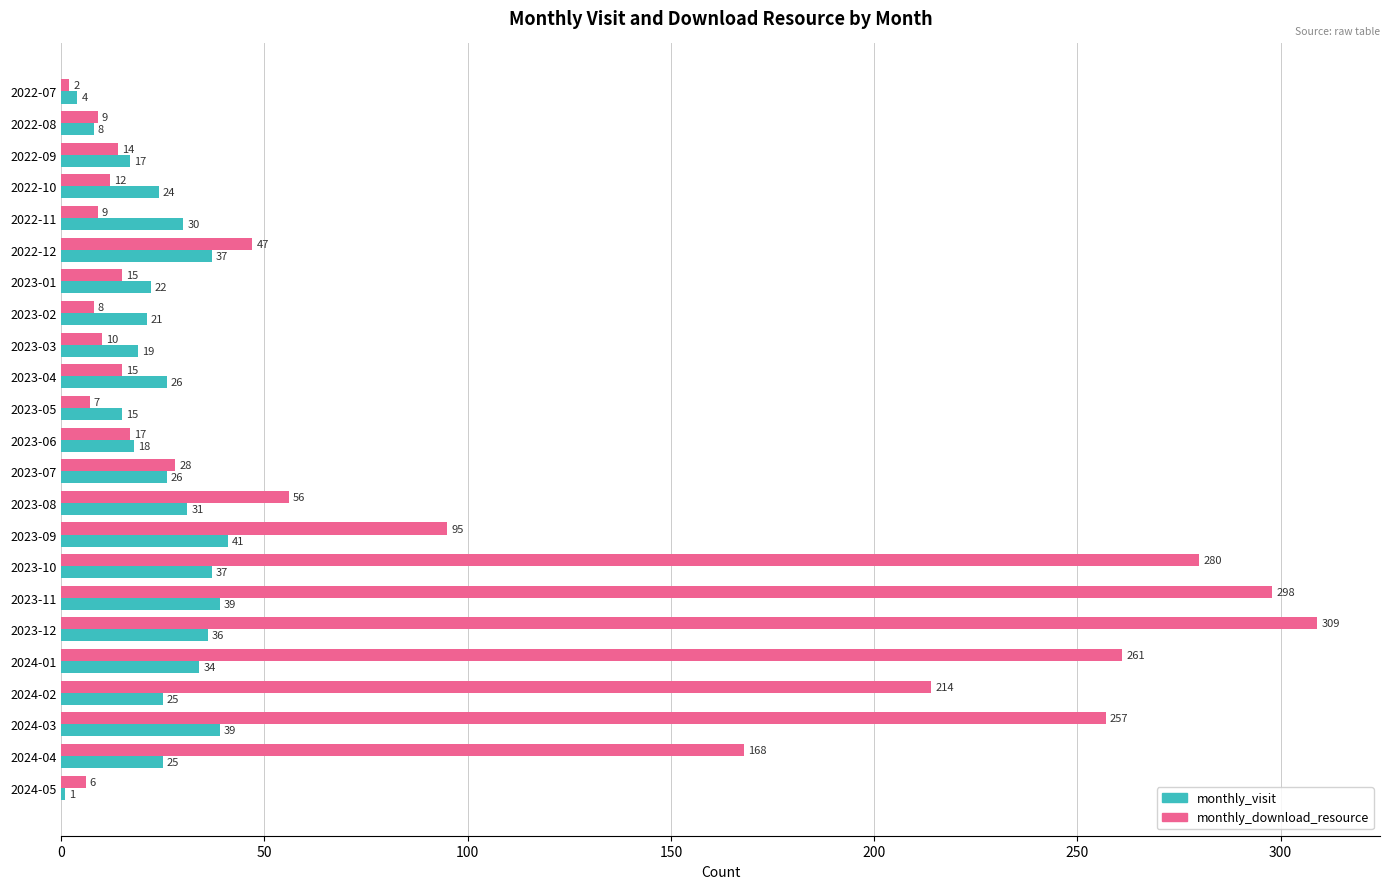

How many distinct data groups are displayed?

2